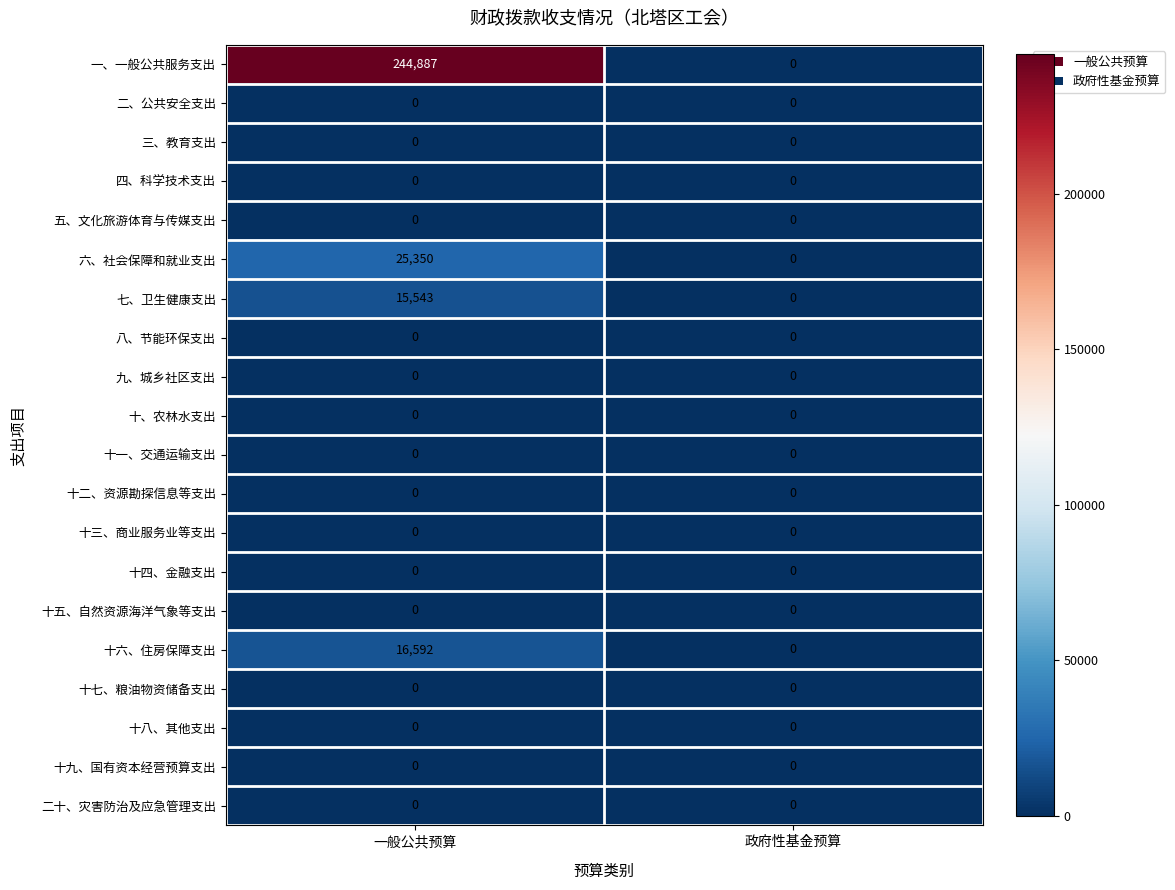

What is the total value across all series at 一般公共预算?

302372